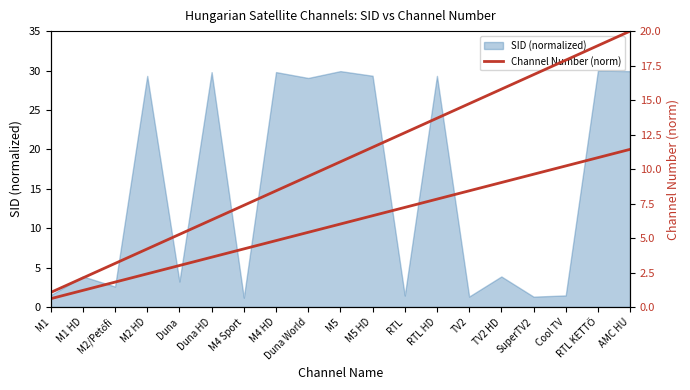

What is the approximate value at RTL HD?

13.7